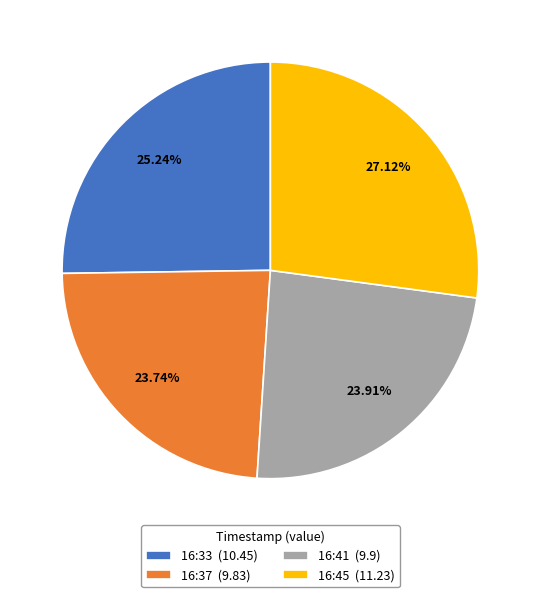

What is the ratio of the value at 16:45 (11.23) to the value at 16:33 (10.45)?

1.1